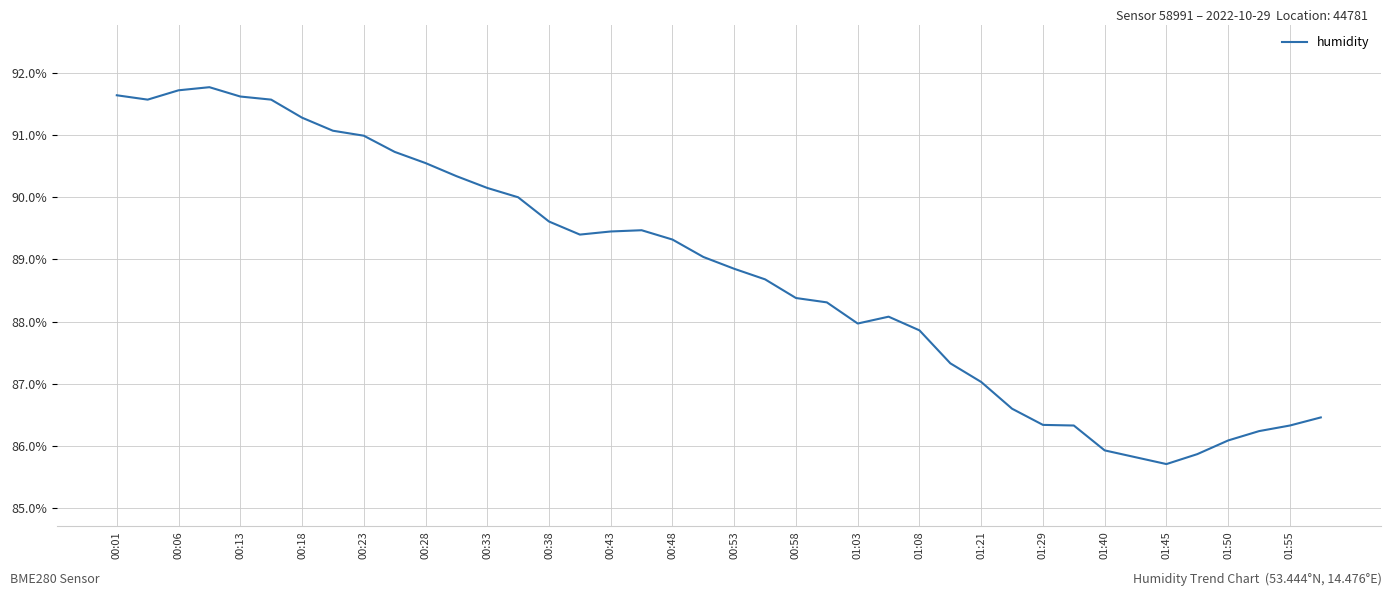

What is the greatest value displayed?

91.8